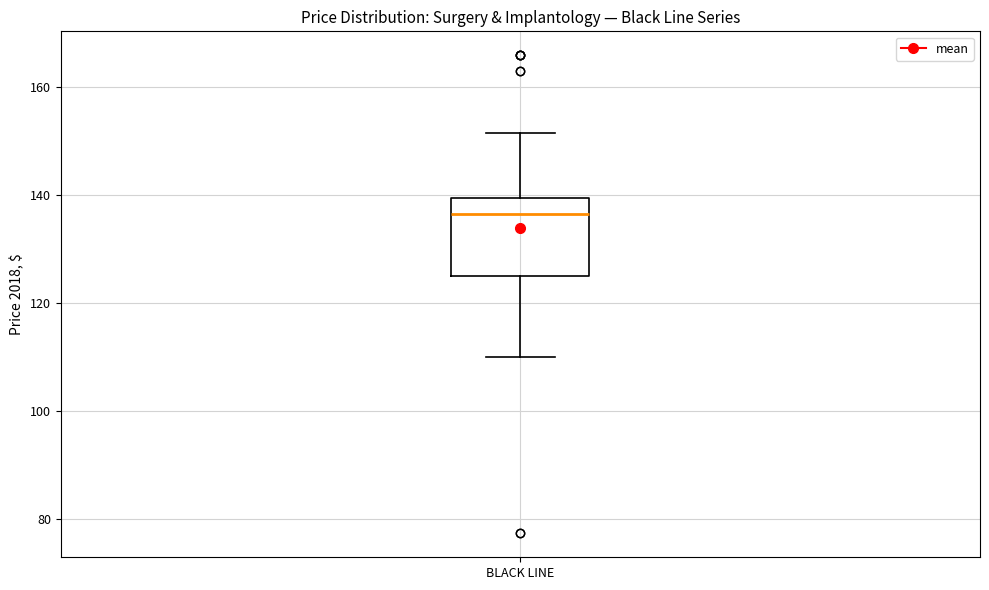

Transcribe this box plot: give where the median line is, the range the box spans, and where the two whiskers end, as read against the y-axis. The values are not printed on the chart, so give them approximately, as read against the axis.

median 136, box 124 to 140, whiskers 110 to 152